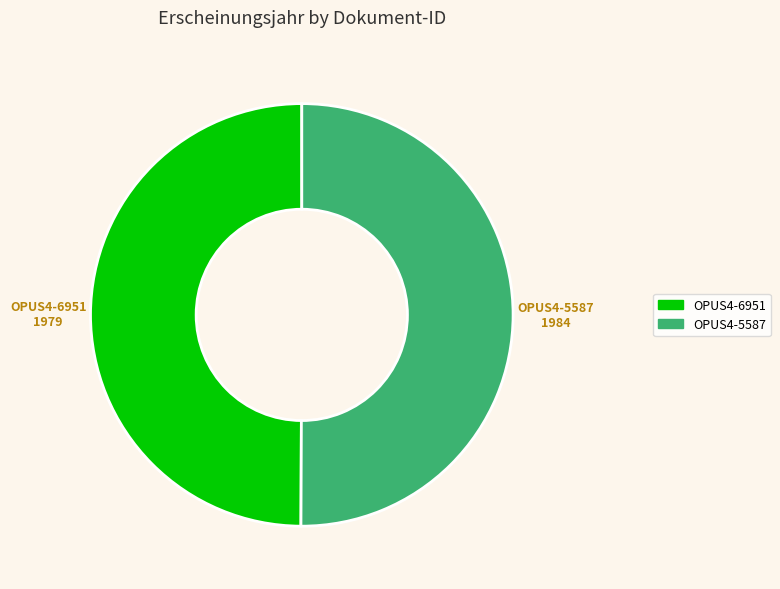

True or false: OPUS4-5587 accounts for 36% of the total.

False